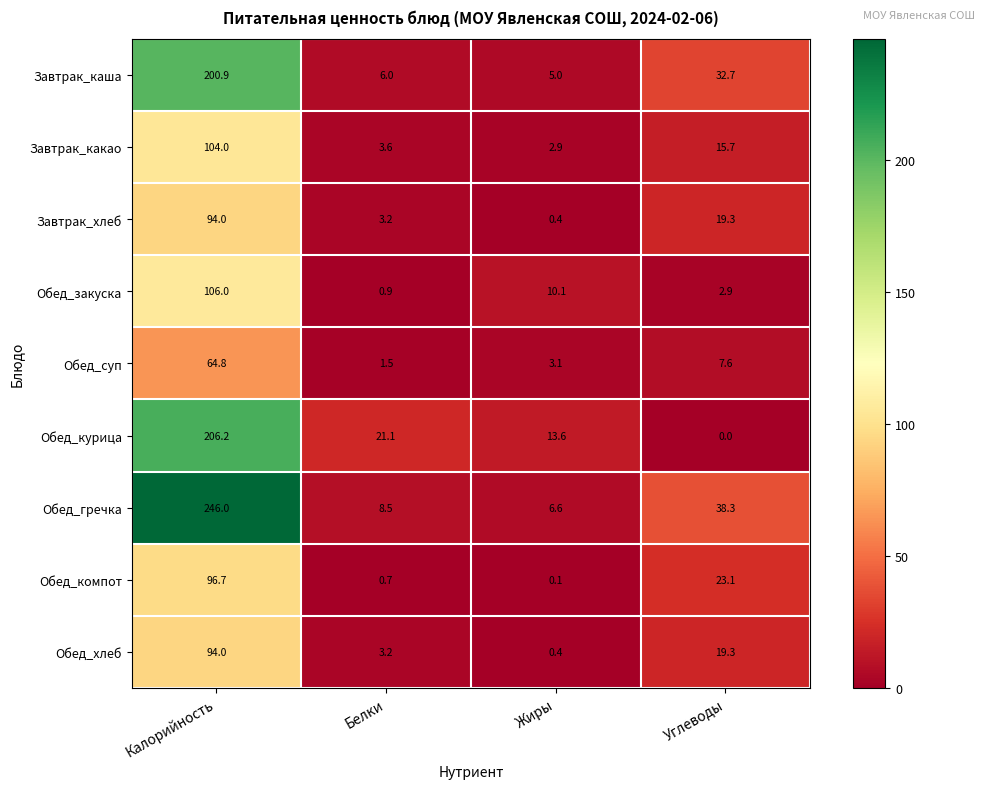

What is the difference between the maximum and minimum values in the Обед_закуска series?

105.1